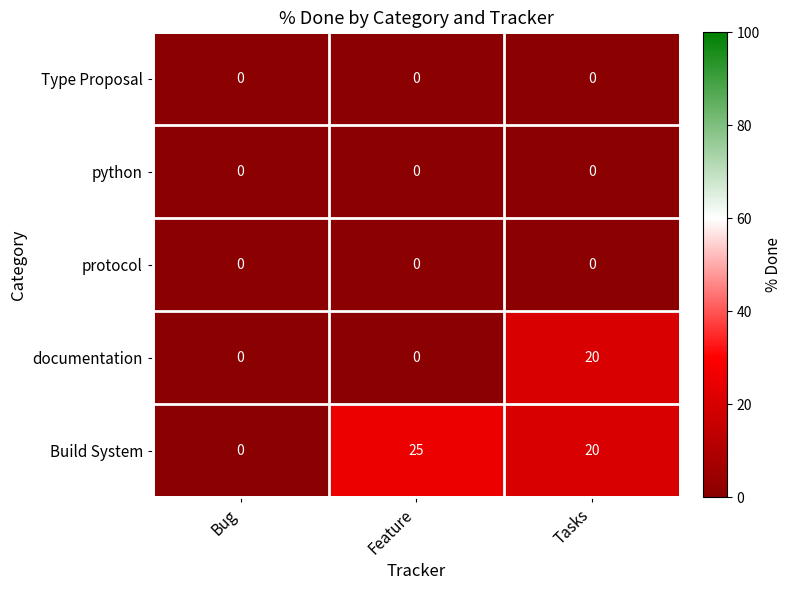

Which series has the largest total across all categories?

Build System